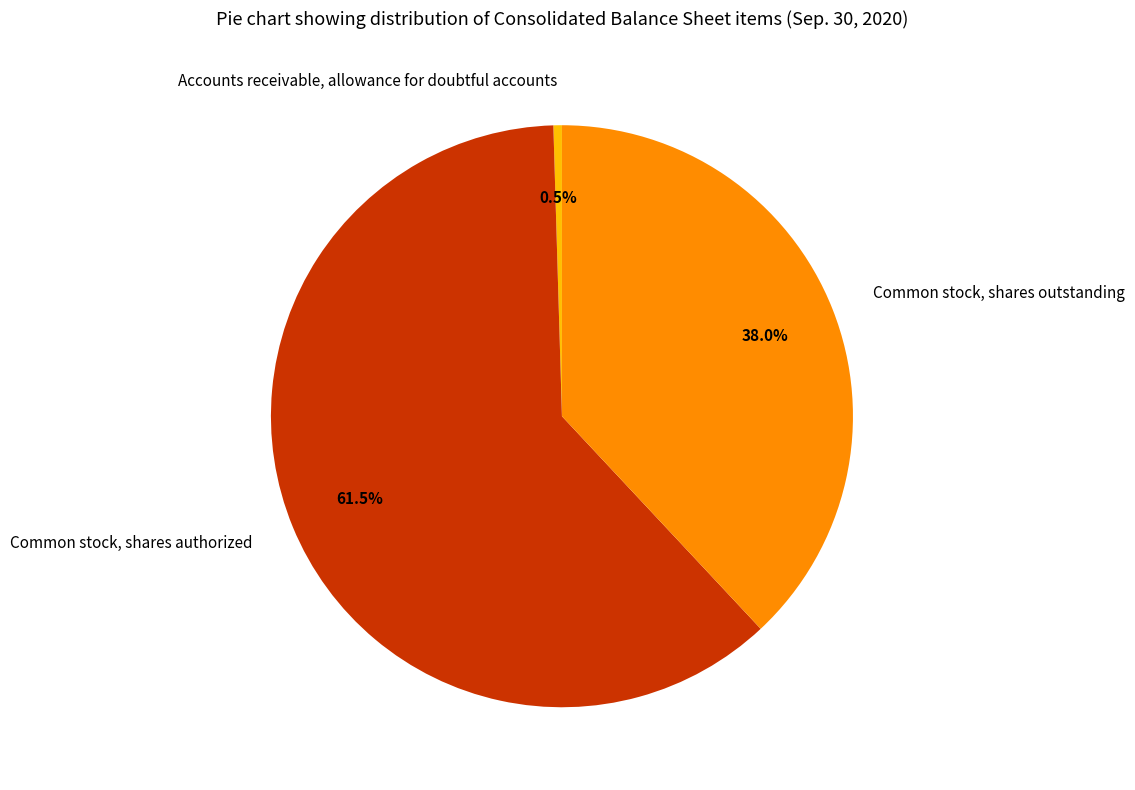

Combined, what portion of the pie is Accounts receivable, allowance for doubtful accounts and Common stock, shares outstanding?

38.5%